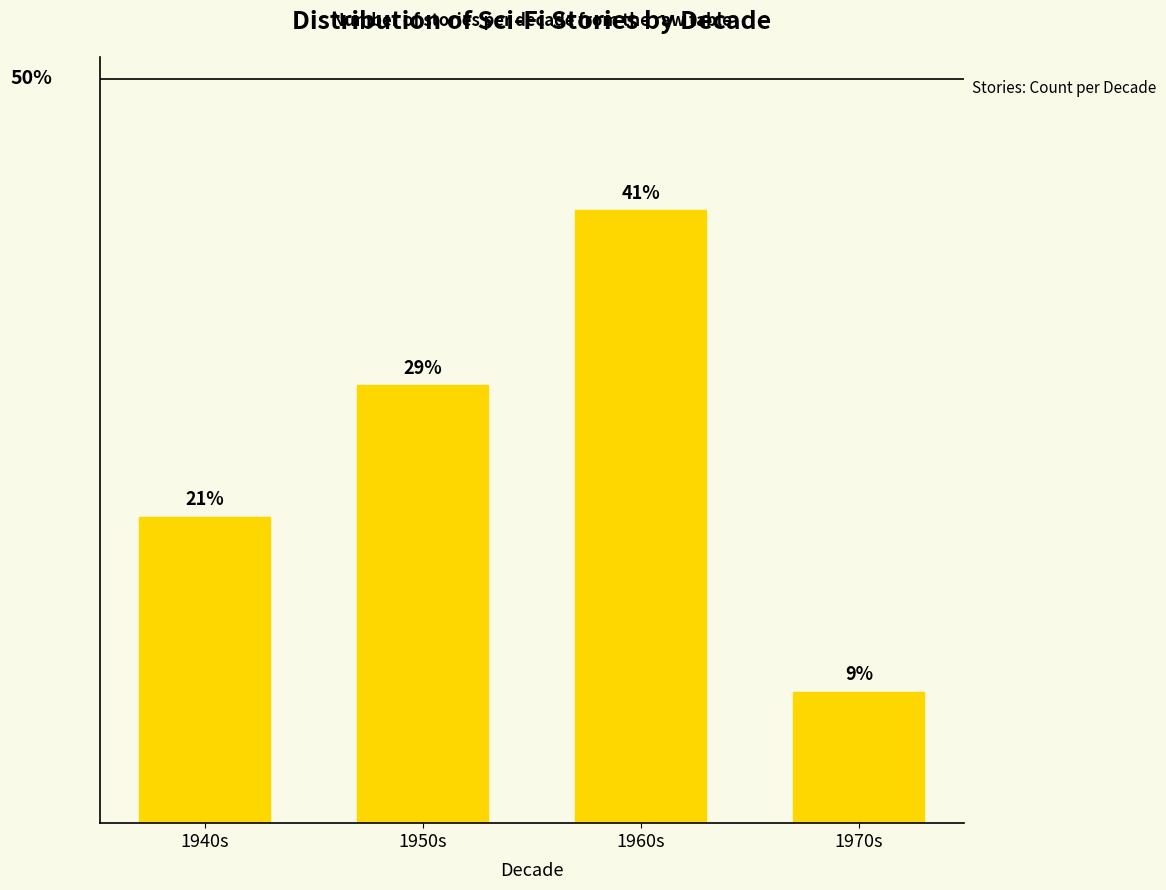

Reading right to left, extract all data points from this chart.

1970s=8.8	1960s=41.2	1950s=29.4	1940s=20.6